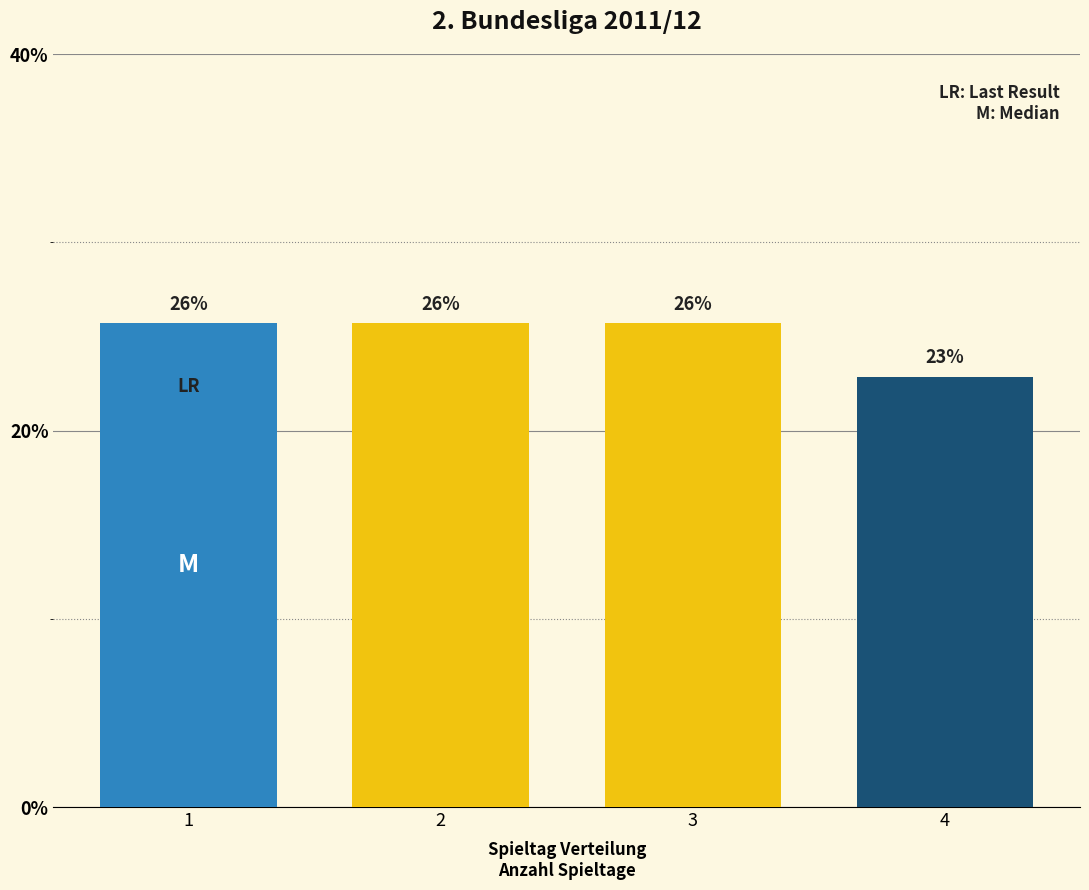

Does the chart contain any negative values?

No